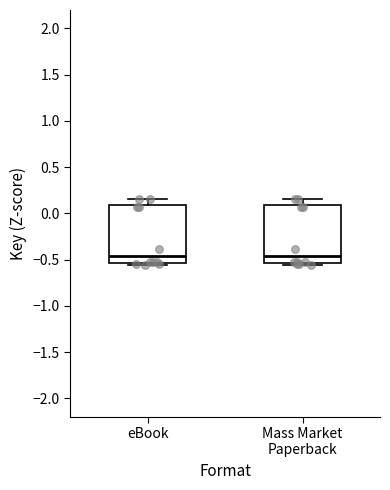

Reading left to right, transcribe this box plot: for each box, give where its median line is, the range the box spans, and where its two whiskers end, as read against the y-axis. The values are not printed on the chart, so give them approximately, as read against the axis.

eBook: median -0.45, box -0.55 to 0.10, whiskers -0.55 (just below the box's lower edge) to 0.15
Mass Market Paperback: median -0.45, box -0.55 to 0.10, whiskers -0.55 (just below the box's lower edge) to 0.15